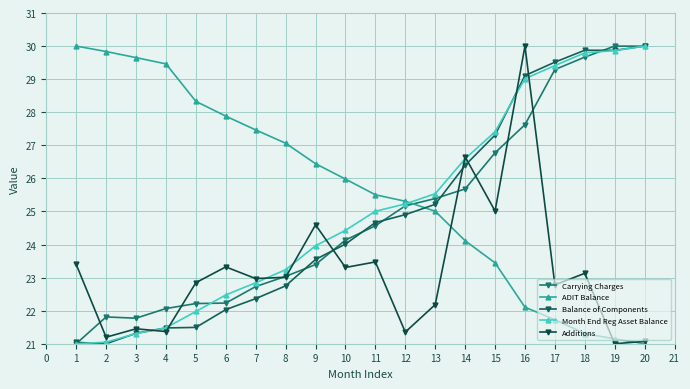

Which series ends up on top after the final intersection of Balance of Components and Month End Reg Asset Balance?

Balance of Components